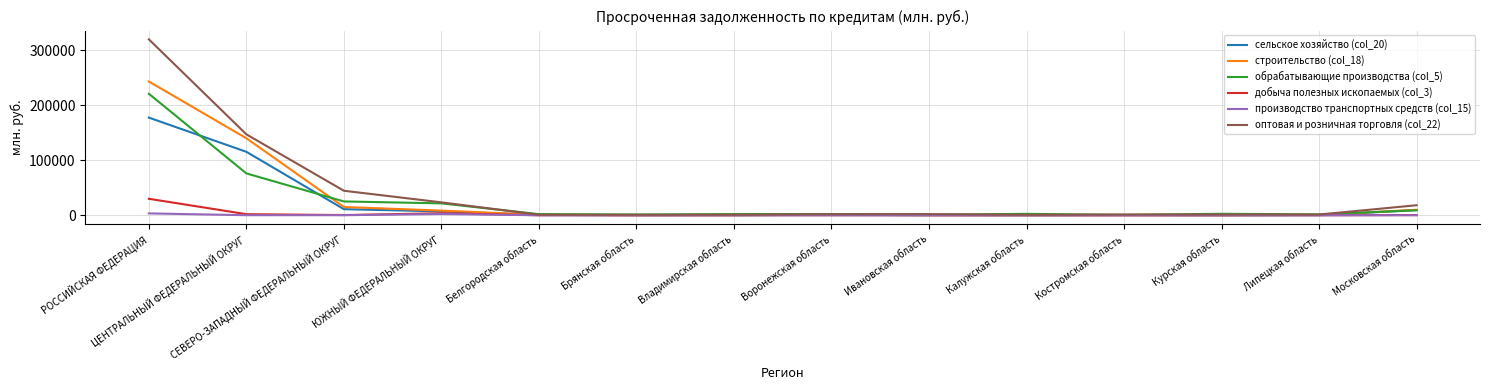

How many lines are shown in the chart?

6